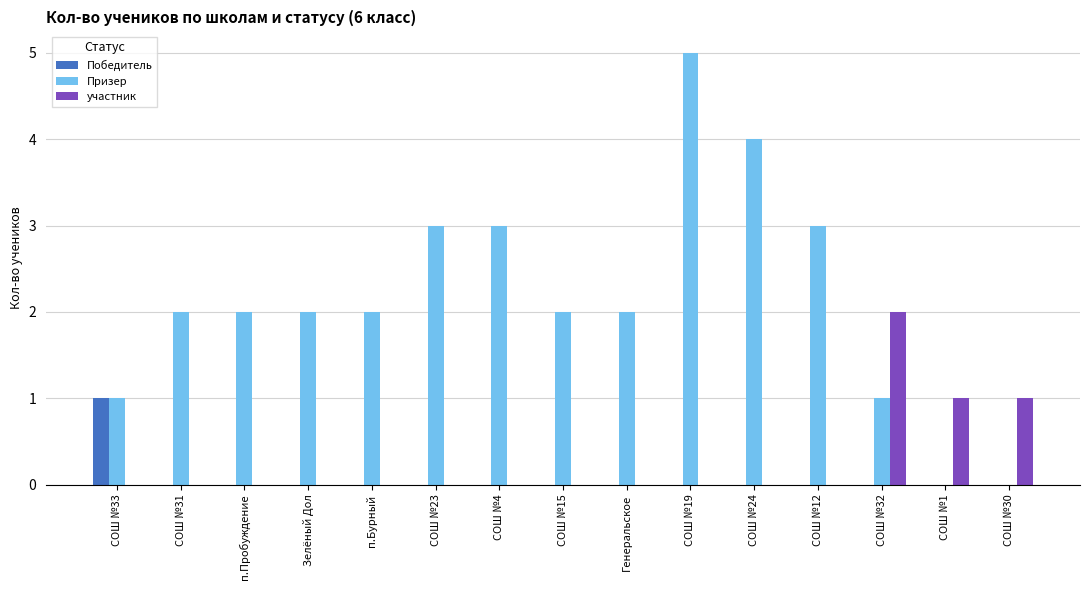

At which category is the sum across all series the highest?

СОШ №19